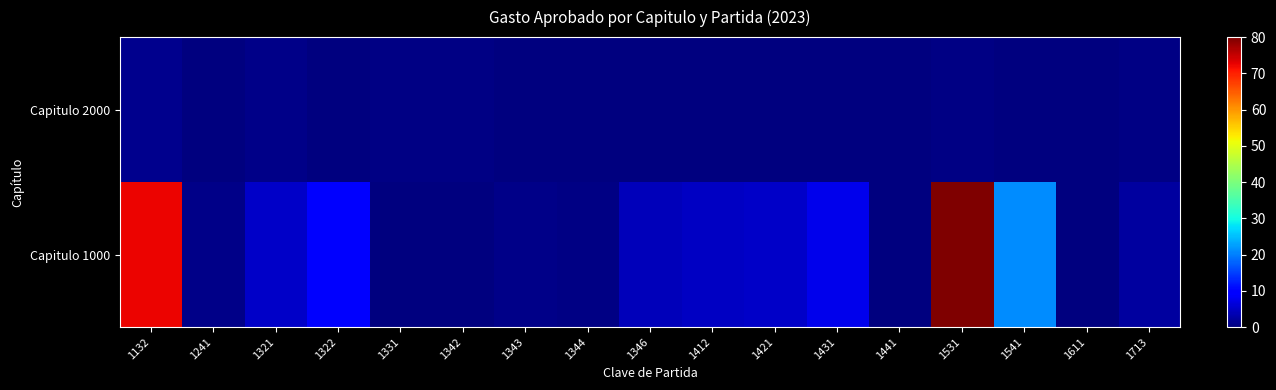

Rank the series by their maximum value, from highest to lowest.

Capitulo 1000, Capitulo 2000